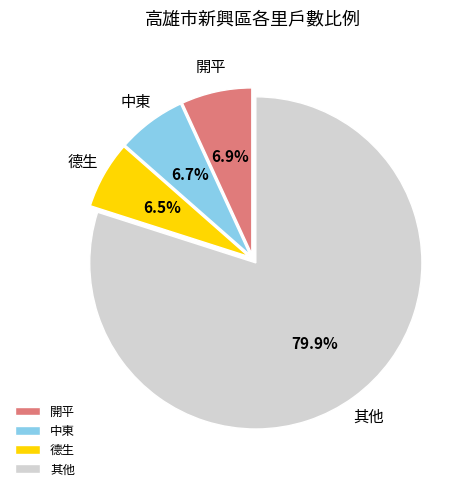

Which slice is the largest?

其他